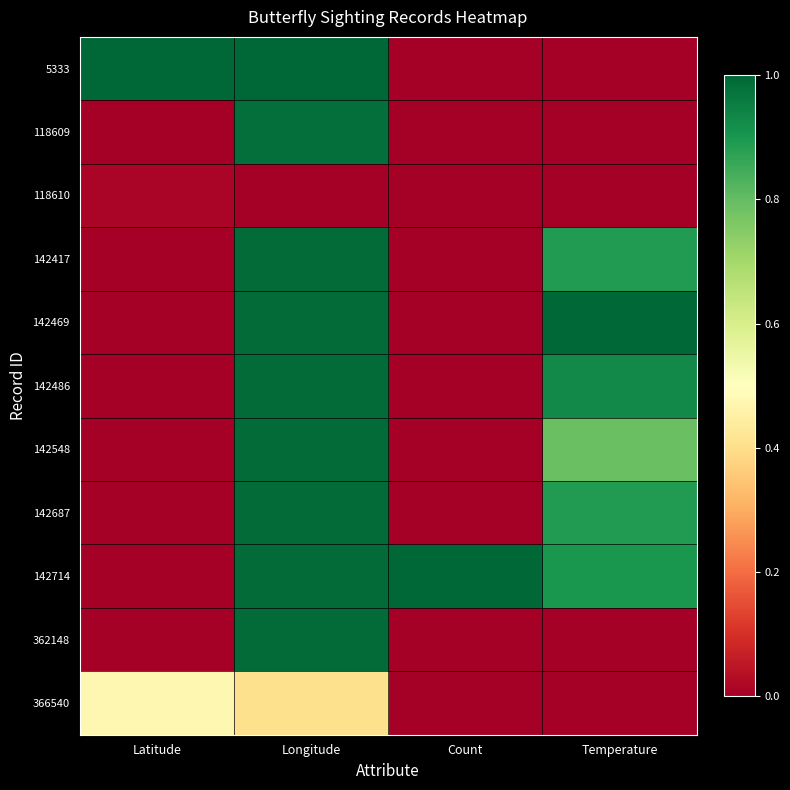

What is the maximum value shown in the chart?

1.0